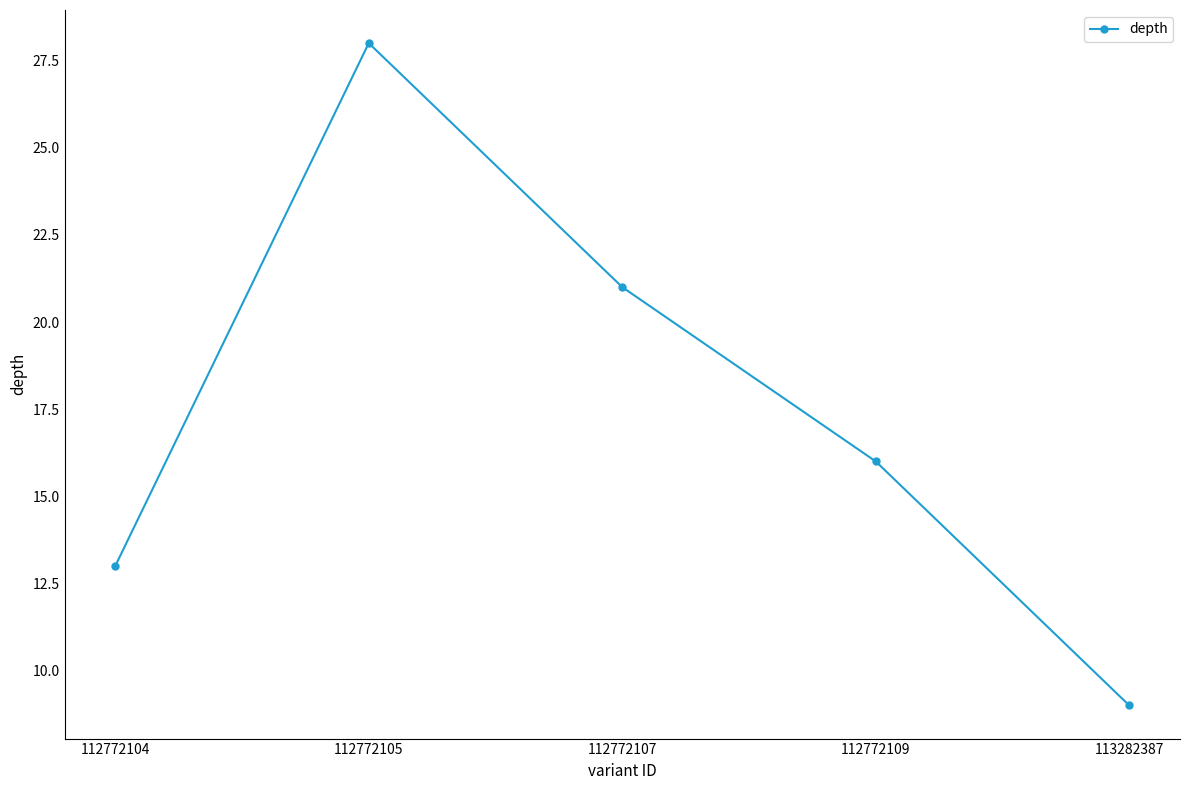

What is the ratio of the value at 112772104 to the value at 112772109?

0.8